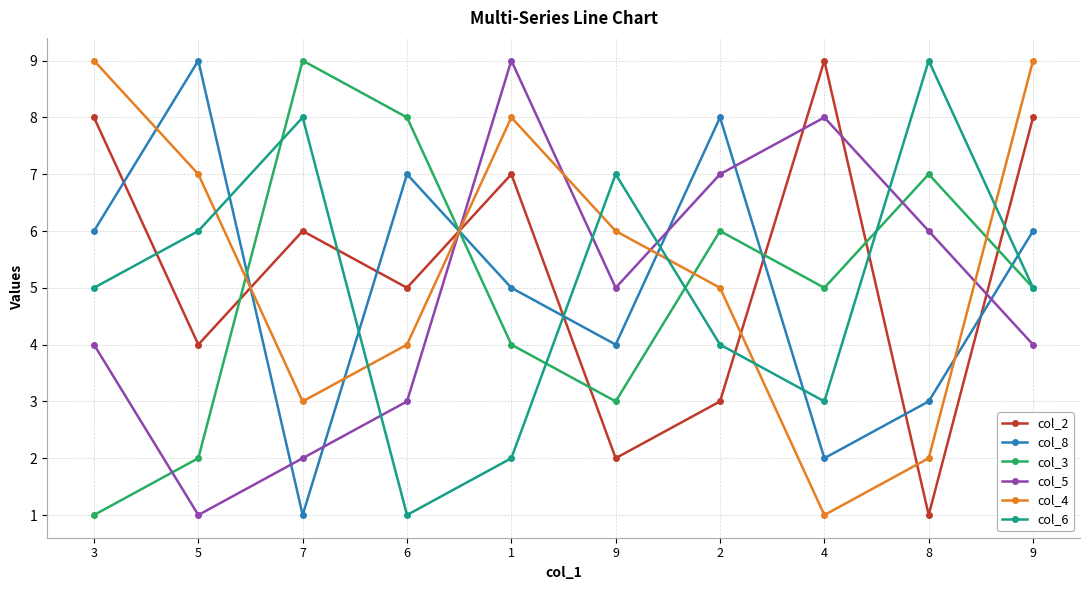

How many lines are shown in the chart?

6